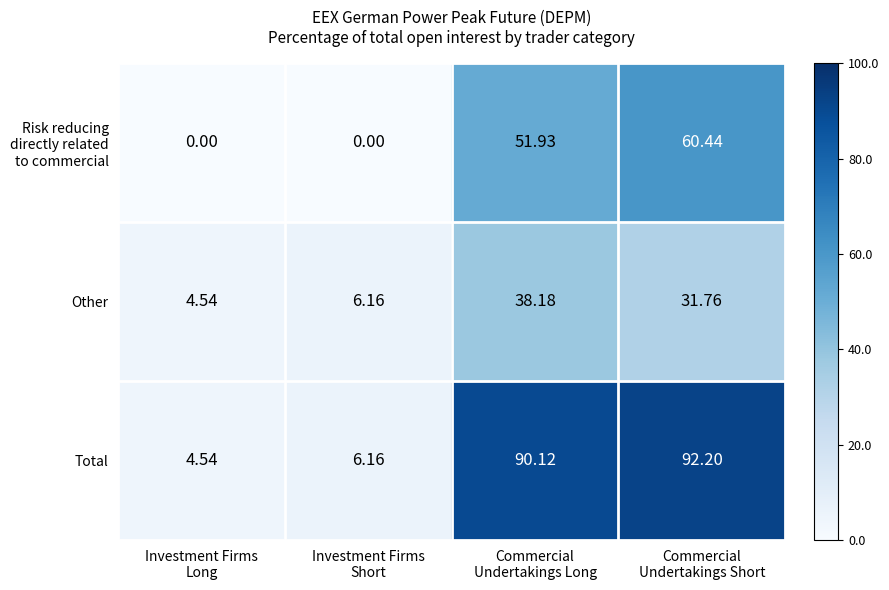

Which series has the widest spread of values?

Total